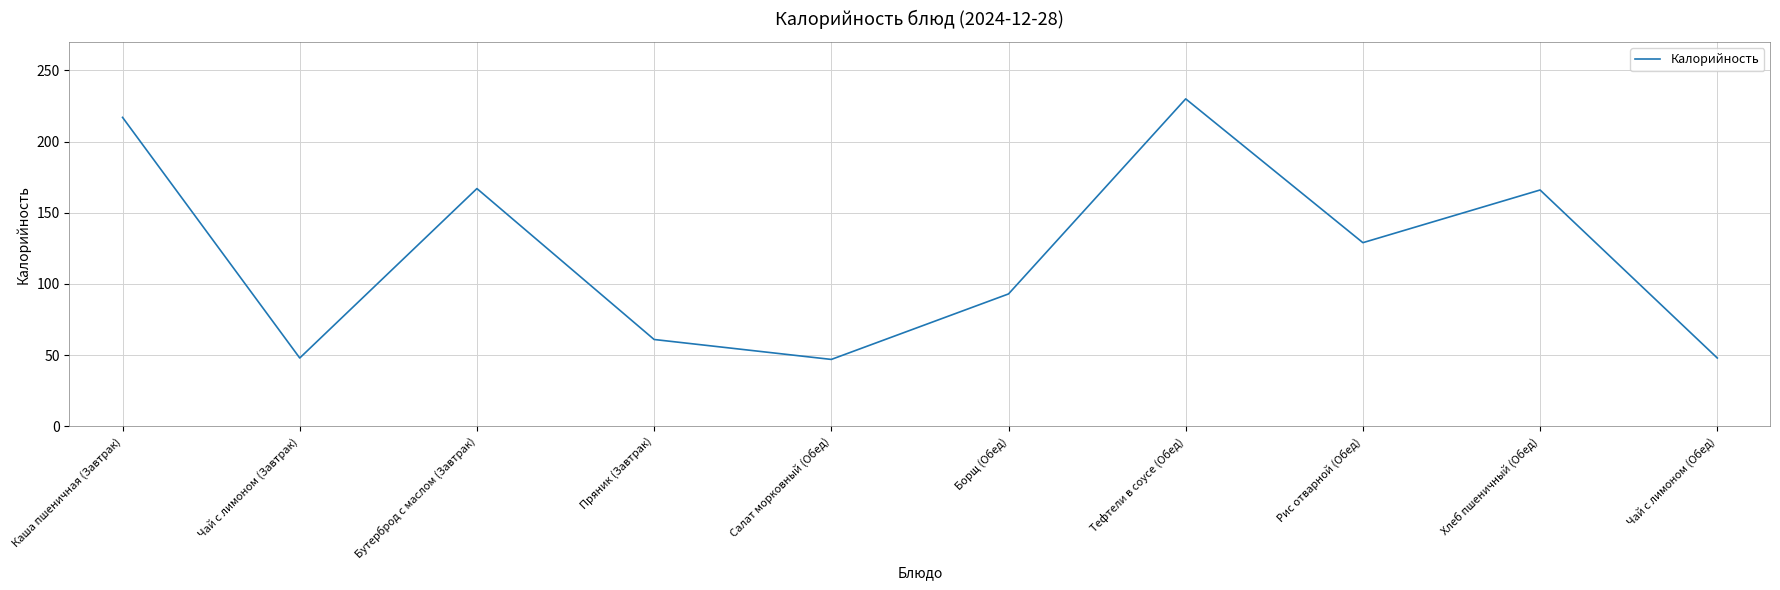

True or false: the data shows 129 at Рис отварной (Обед).

True